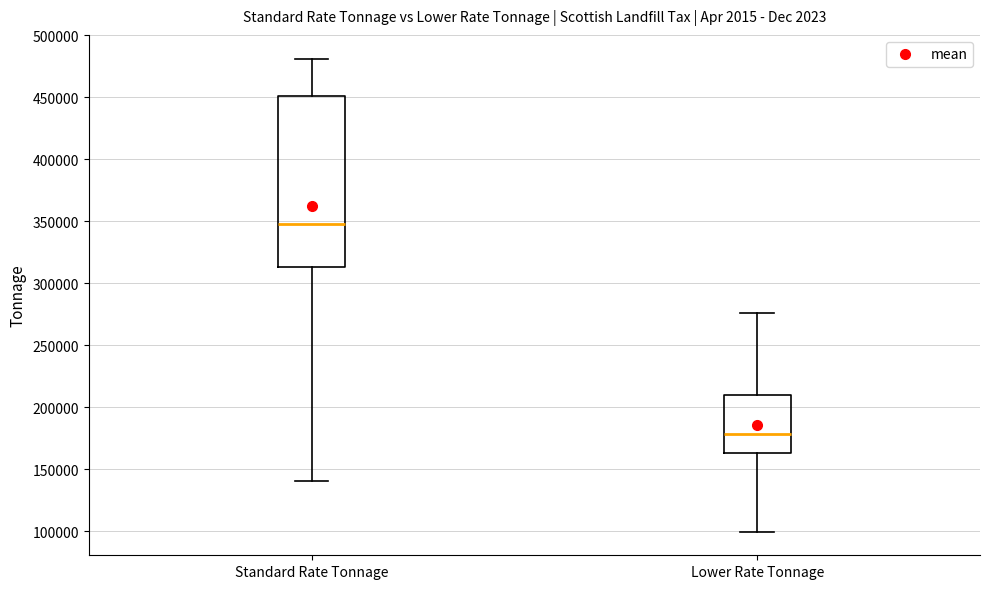

Reading left to right, transcribe this box plot: for each box, give where its median line is, the range the box spans, and where its two whiskers end, as read against the y-axis. The values are not printed on the chart, so give them approximately, as read against the axis.

Standard Rate Tonnage: median 345000, box 315000 to 450000, whiskers 140000 to 480000
Lower Rate Tonnage: median 180000, box 165000 to 210000, whiskers 100000 to 275000